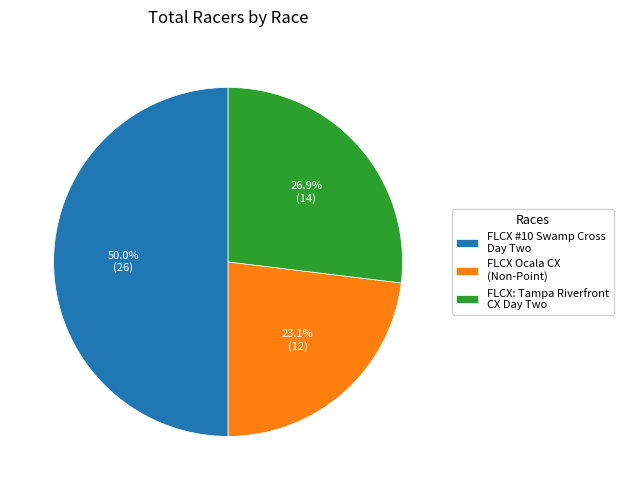

Does FLCX Ocala CX (Non-Point) account for over 50% of the chart?

No